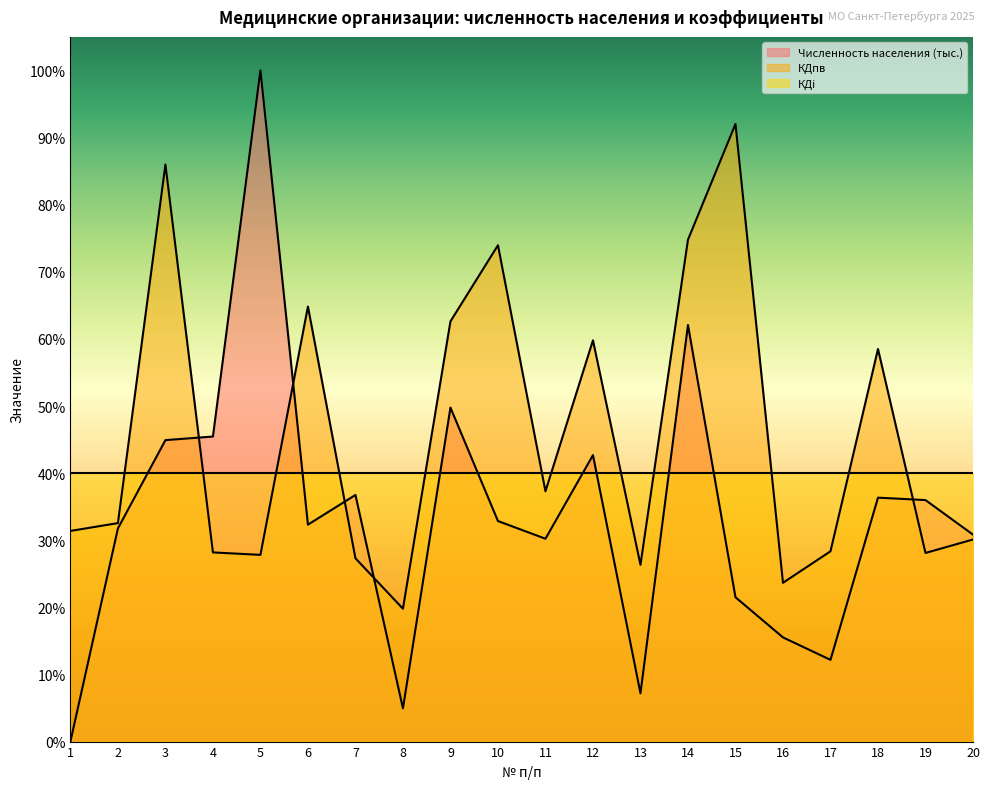

What is the value of the Численность населения (тыс.) point at the 5th from the left?

1.0